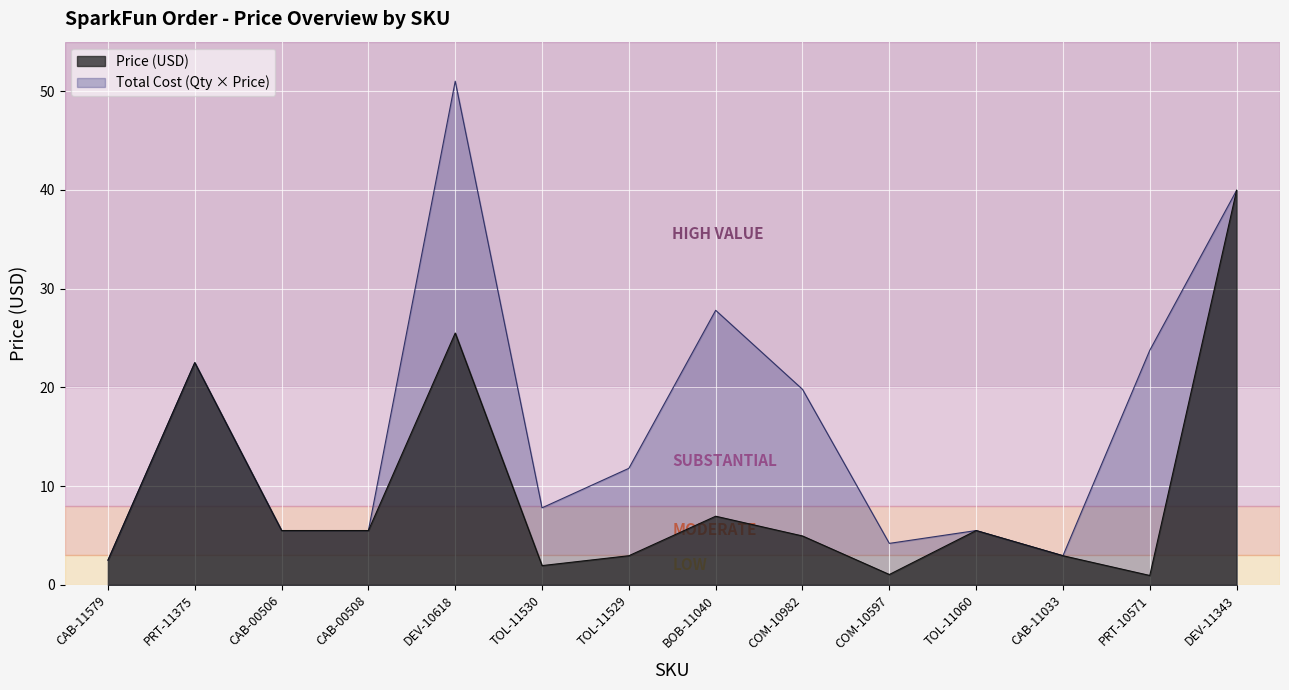

The value of Total Cost (Qty x Price) at CAB-00506 is 5.5. True or false?

True